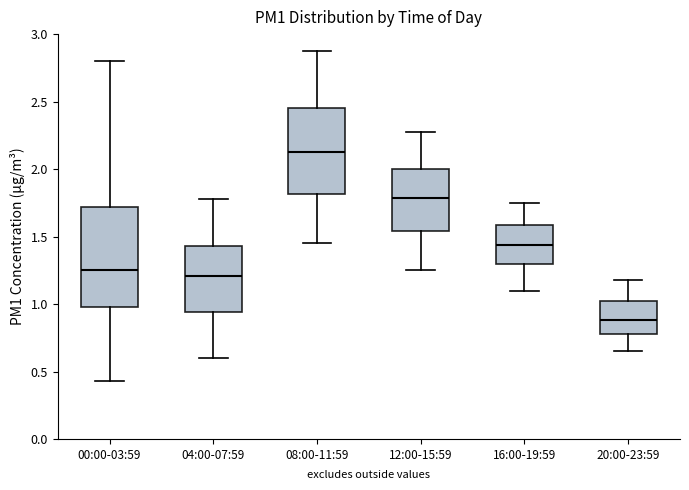

Which box's median line is the lowest?

20:00-23:59